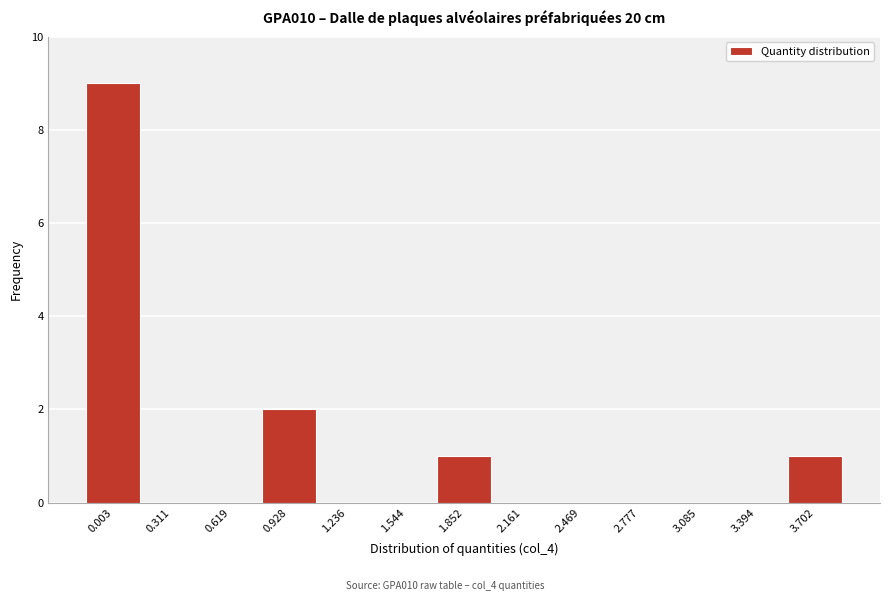

Reading left to right, list all the values displayed in this chart.

0.003=9	0.311=0	0.619=0	0.928=2	1.236=0	1.544=0	1.852=1	2.161=0	2.469=0	2.777=0	3.085=0	3.394=0	3.702=1